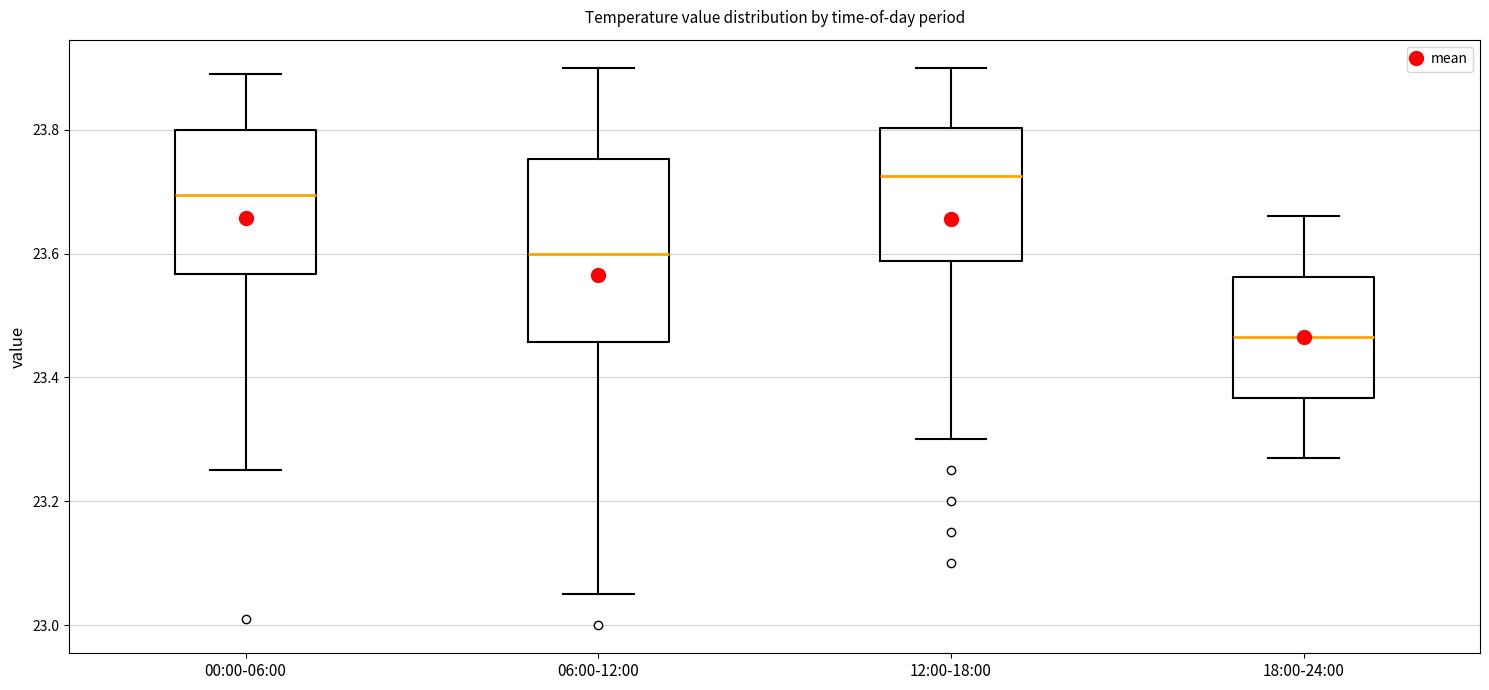

Reading left to right, transcribe this box plot: for each box, give where its median line is, the range the box spans, and where its two whiskers end, as read against the y-axis. The values are not printed on the chart, so give them approximately, as read against the axis.

00:00-06:00: median 23.70, box 23.56 to 23.80, whiskers 23.26 to 23.90
06:00-12:00: median 23.60, box 23.46 to 23.76, whiskers 23.06 to 23.90
12:00-18:00: median 23.72, box 23.58 to 23.80, whiskers 23.30 to 23.90
18:00-24:00: median 23.46, box 23.36 to 23.56, whiskers 23.28 to 23.66